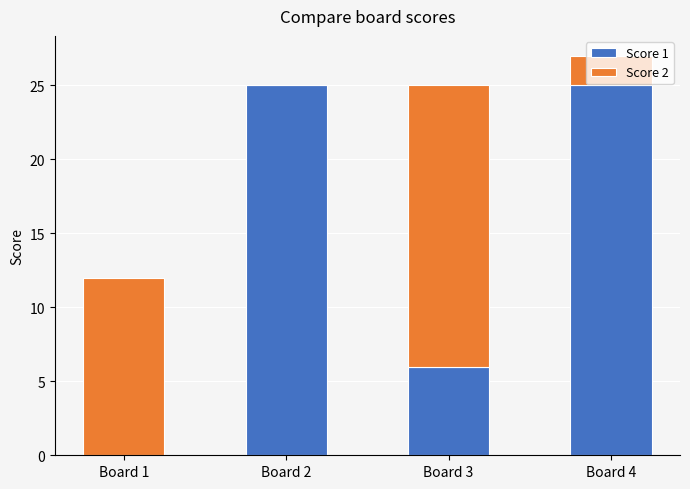

What is the total value across all series at Board 4?

27